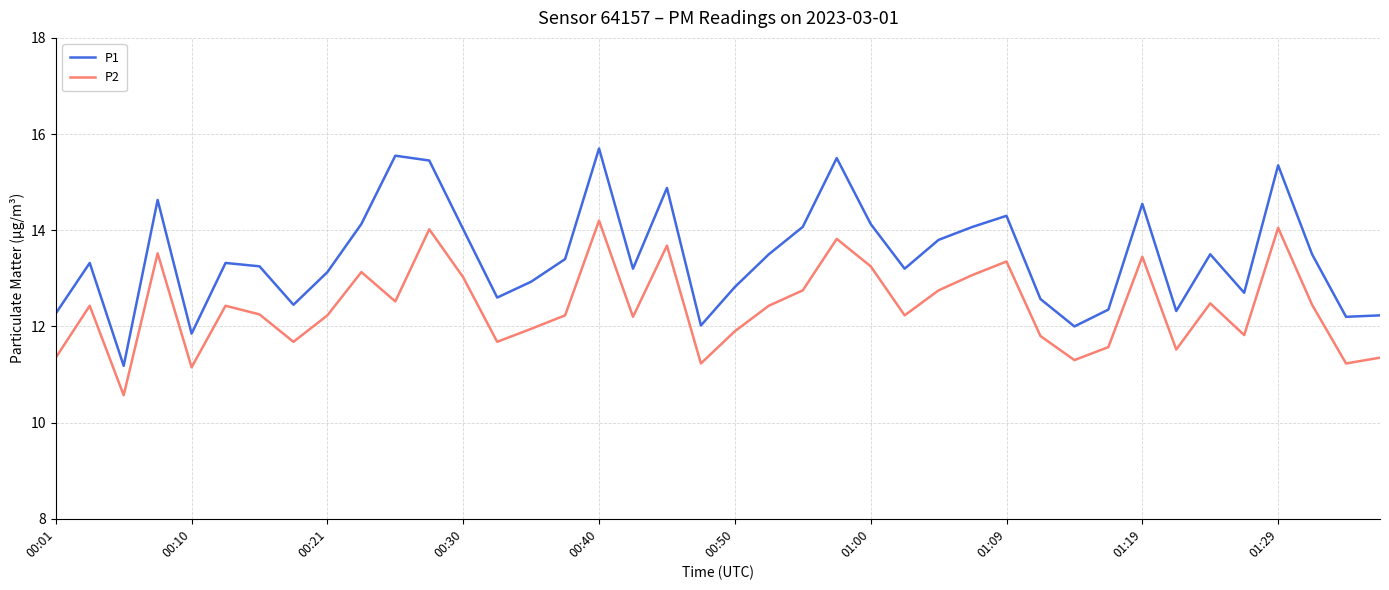

Which series has the widest spread of values?

P1